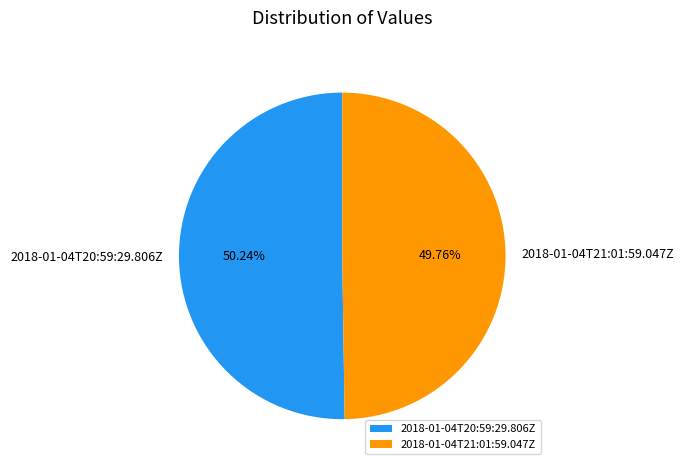

What percentage is the 2018-01-04T21:01:59.047Z slice, to the nearest percent?

50%